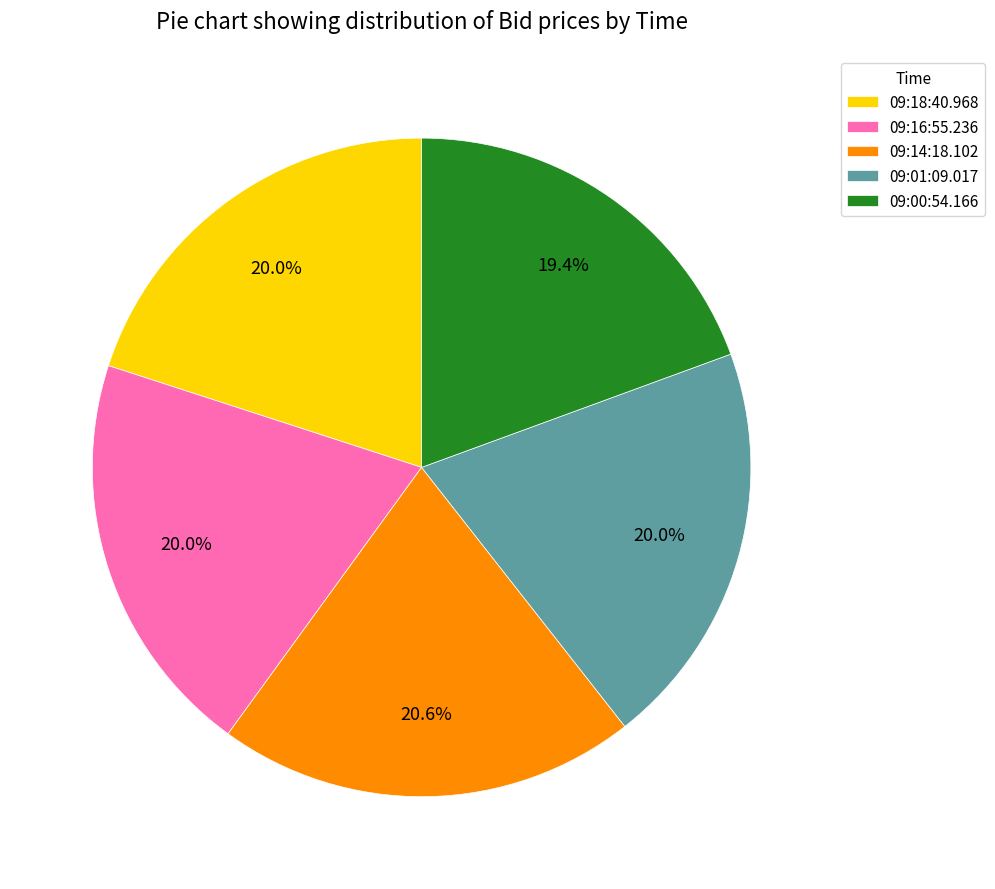

How many slices are in this pie chart?

5